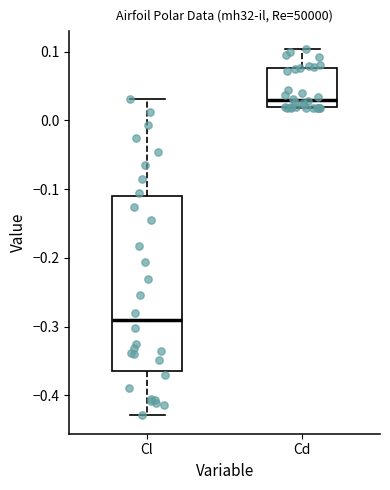

Comparing the boxes themselves (not the whiskers), which one is the tallest?

Cl